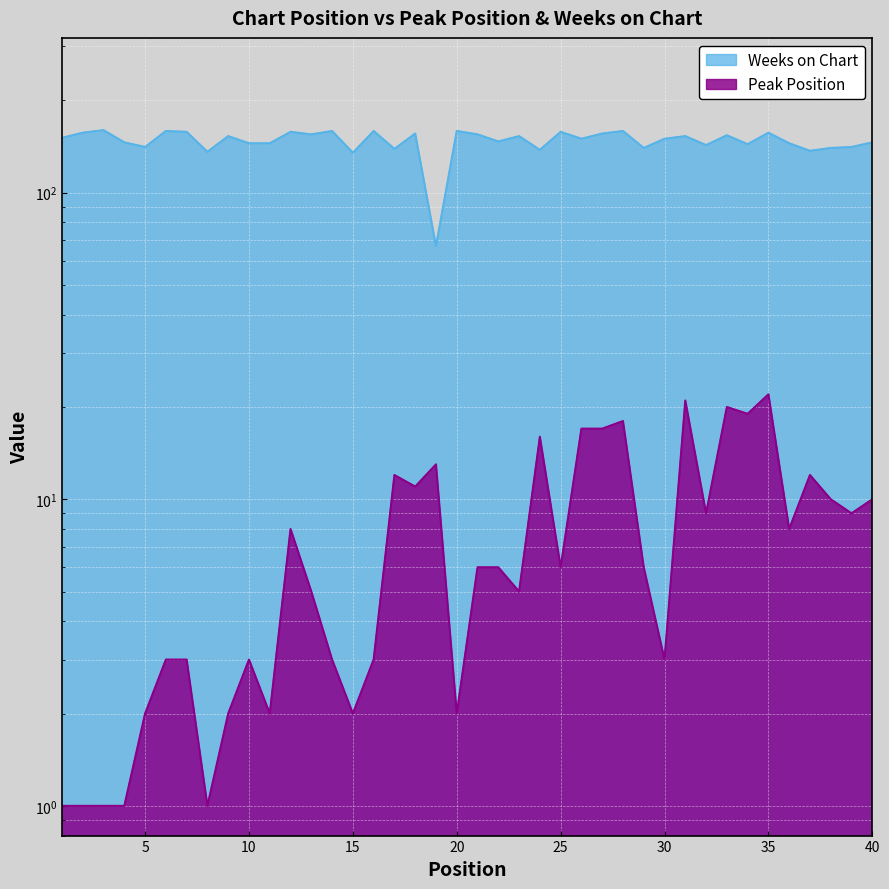

List the labels in order of Peak Position value, largest first.

35, 31, 33, 34, 28, 26, 27, 24, 19, 17, 37, 18, 38, 40, 32, 39, 12, 36, 21, 22, 25, 29, 13, 23, 6, 7, 10, 14, 16, 30, 5, 9, 11, 15, 20, 1, 2, 3, 4, 8